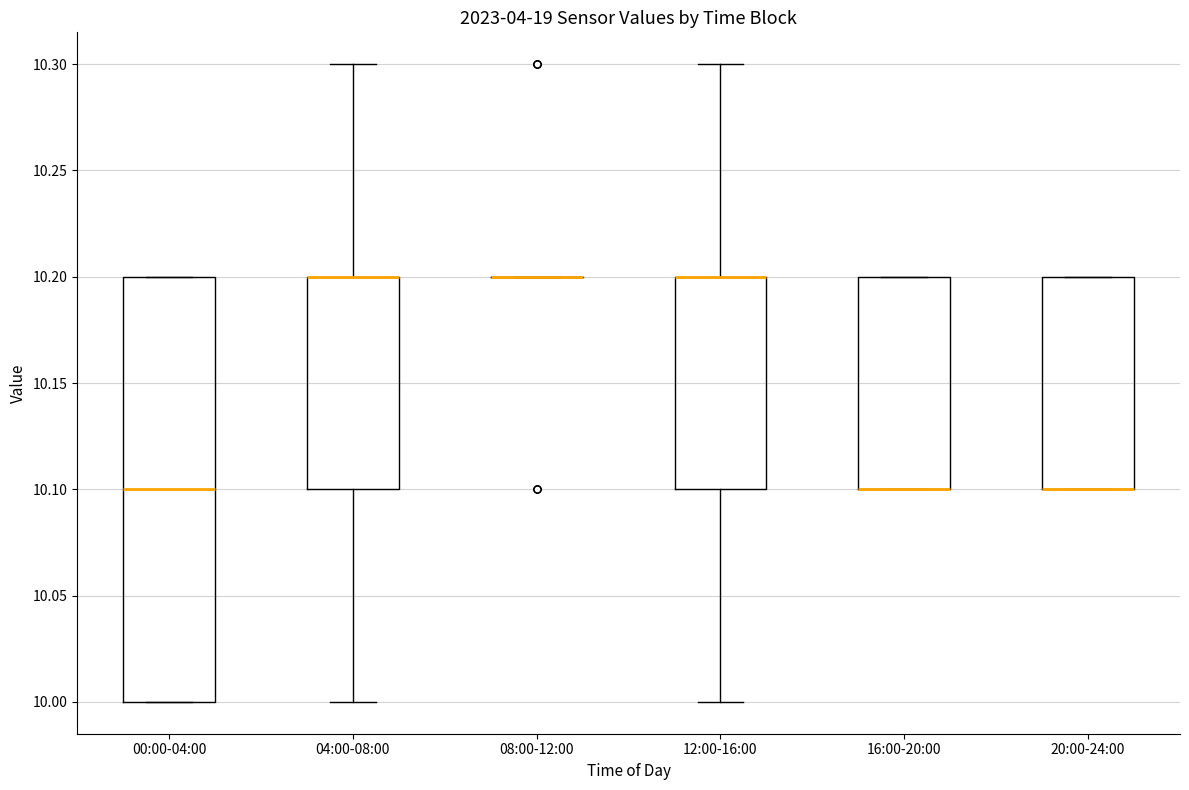

Reading left to right, read every box against the y-axis: the position of its median line, the range the box covers, and the ends of its whiskers. The values are not printed on the chart, so give them approximately, as read against the axis.

00:00-04:00: median 10.1, box 10.0 to 10.2, whiskers 10.0 to 10.2
04:00-08:00: median 10.2 (drawn on the box's upper edge), box 10.1 to 10.2, whiskers 10.0 to 10.3
08:00-12:00: box collapsed to a line at 10.2, whiskers 10.2 to 10.2
12:00-16:00: median 10.2 (drawn on the box's upper edge), box 10.1 to 10.2, whiskers 10.0 to 10.3
16:00-20:00: median 10.1 (drawn on the box's lower edge), box 10.1 to 10.2, whiskers 10.1 to 10.2
20:00-24:00: median 10.1 (drawn on the box's lower edge), box 10.1 to 10.2, whiskers 10.1 to 10.2